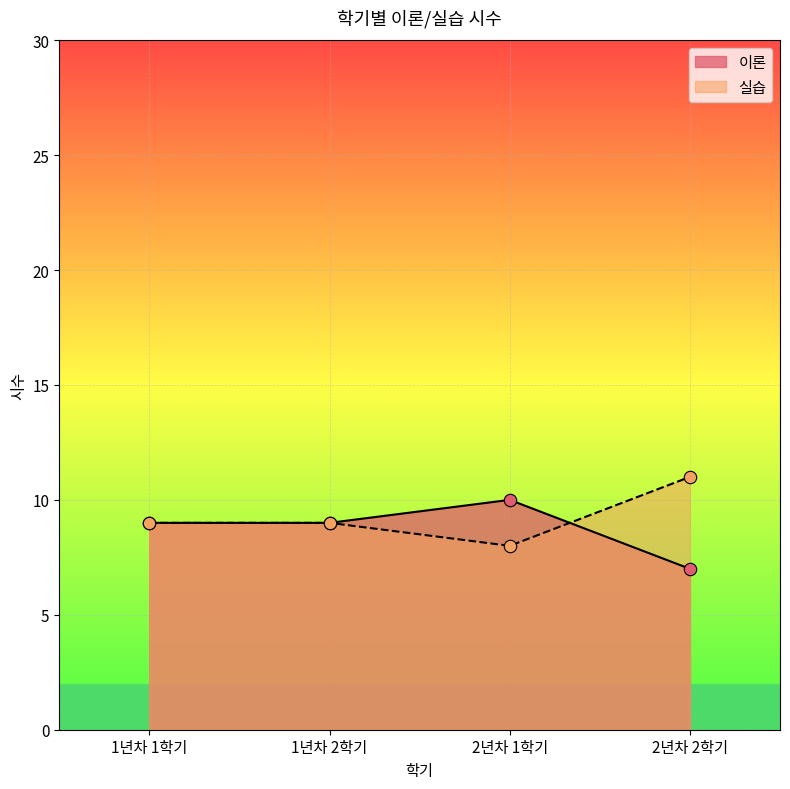

What is the total value across all series at 1년차 1학기?

18